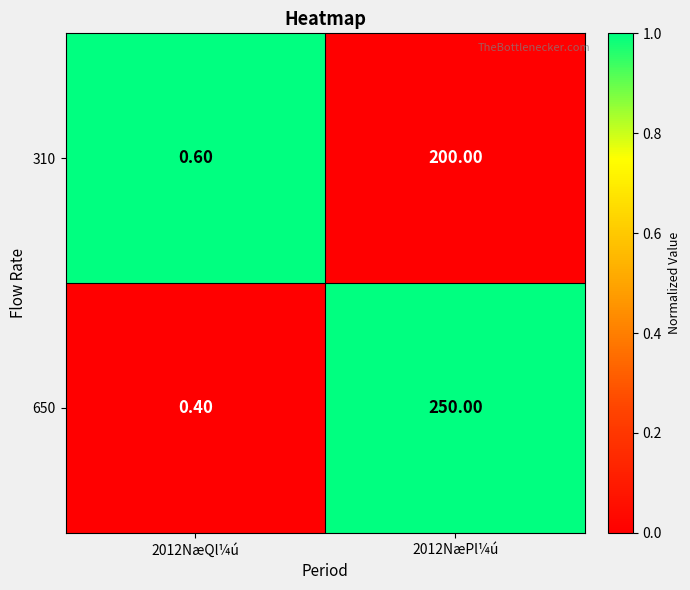

What is the total value across all series at 2012NæQl¼ú?

1.0